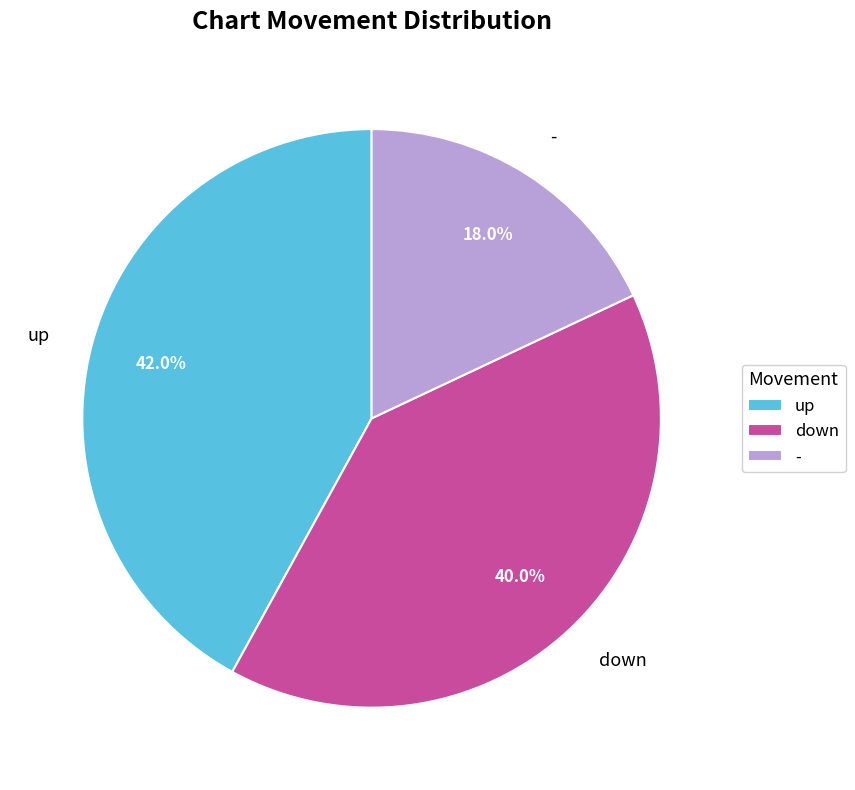

Combined, do - and up account for over 50%?

Yes